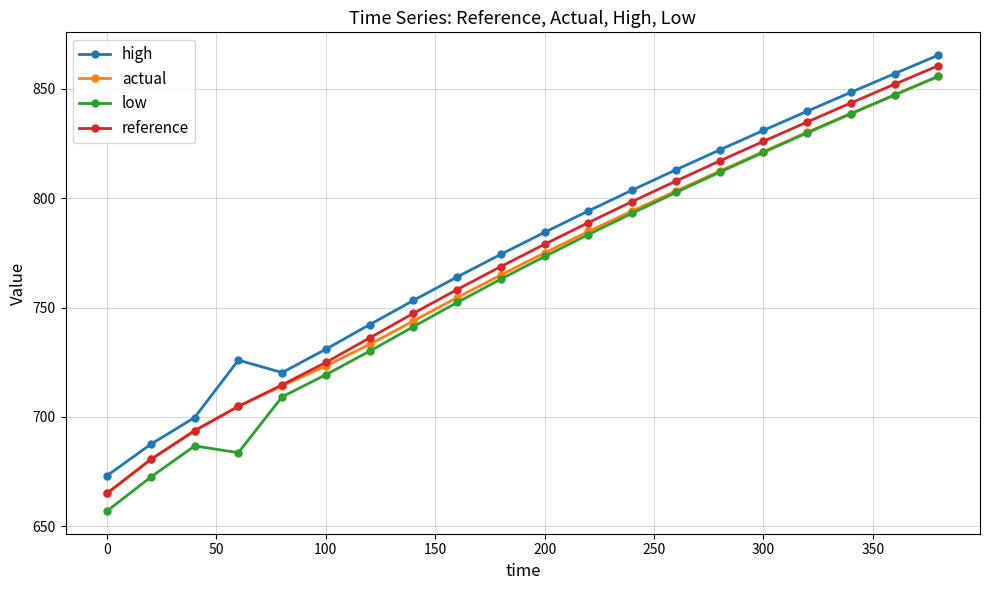

True or false: reference and high cross at least once.

False